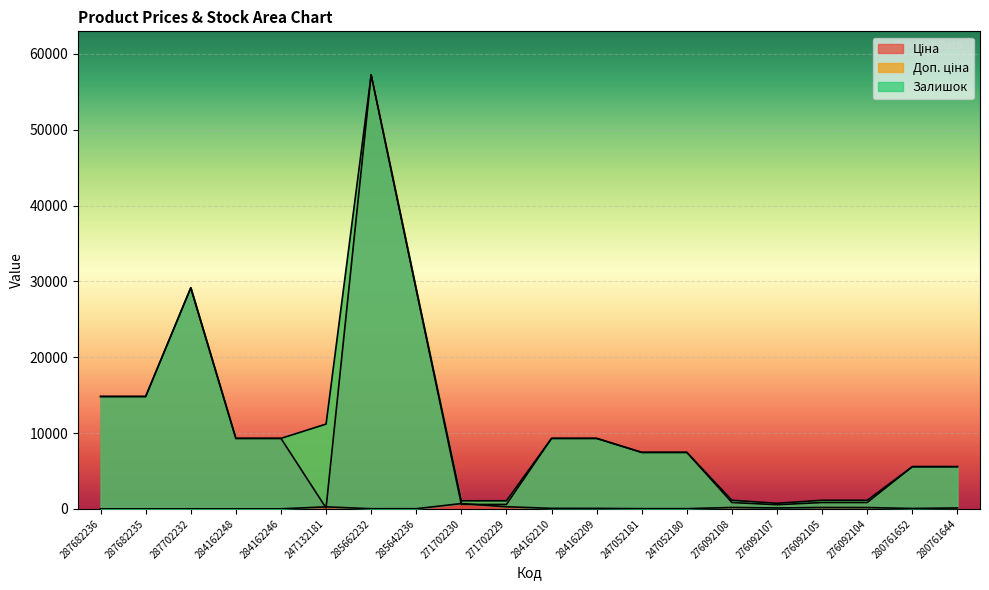

In Залишок, how many points are lower than both neighbors (excluding endpoints)?

4